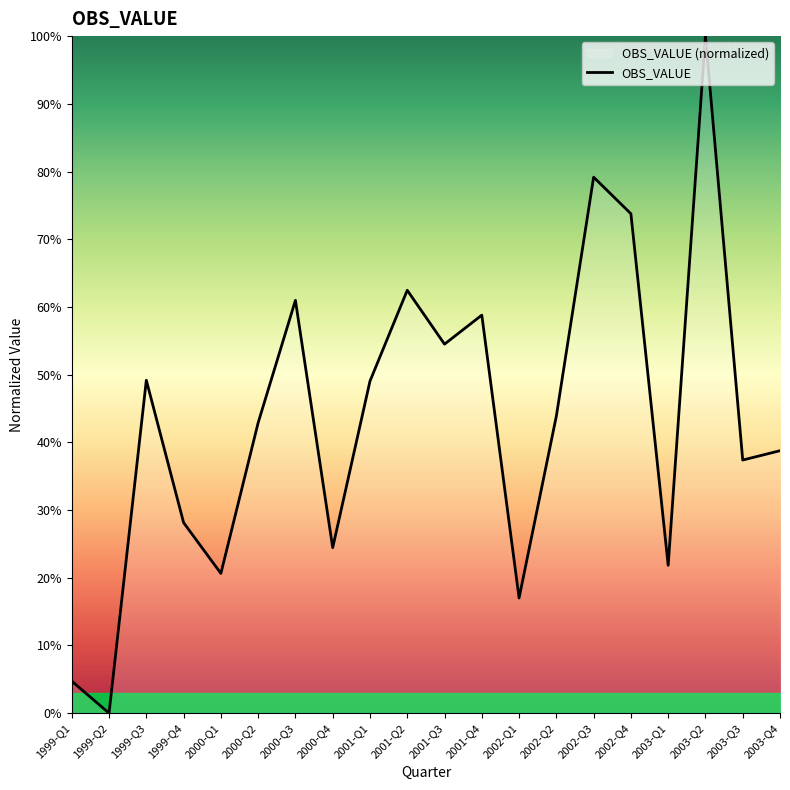

Reading left to right, what are all the values shown in this chart?

4.7	0.0	49.2	28.1	20.6	42.9	61.0	24.4	49.0	62.5	54.5	58.8	17.0	43.9	79.2	73.8	21.8	100.0	37.4	38.8